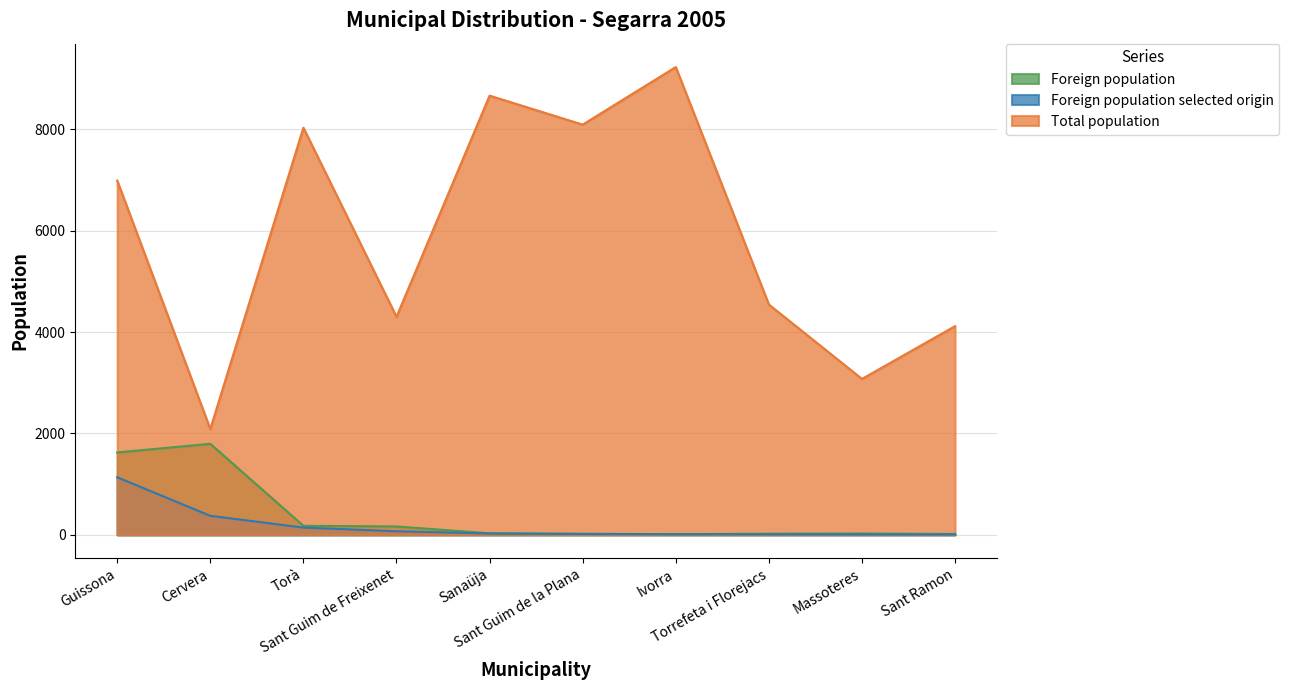

At which category does the chart reach its peak across all series?

Ivorra